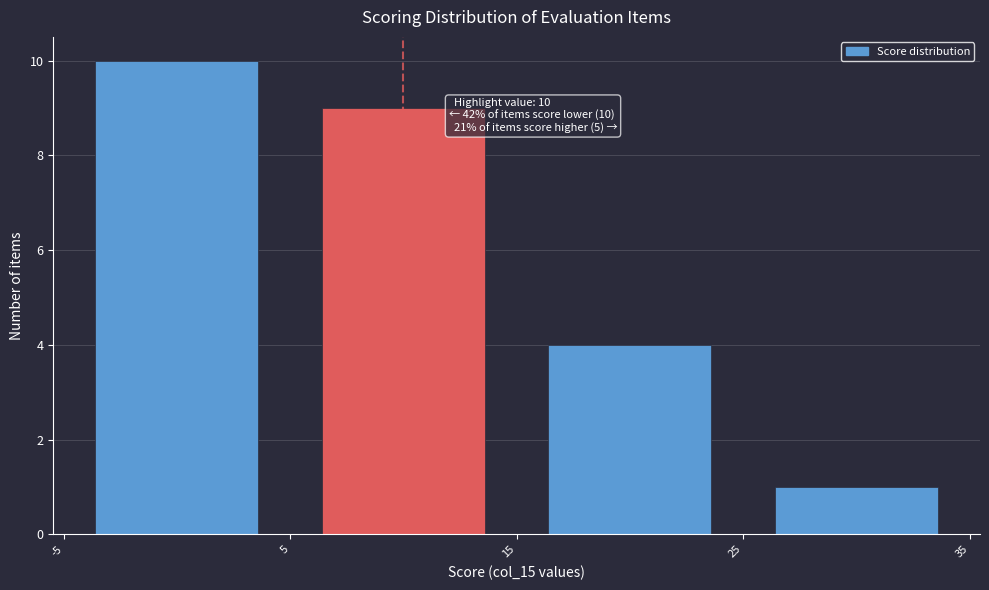

Which range on the x-axis has the tallest bar?

-5 to 5